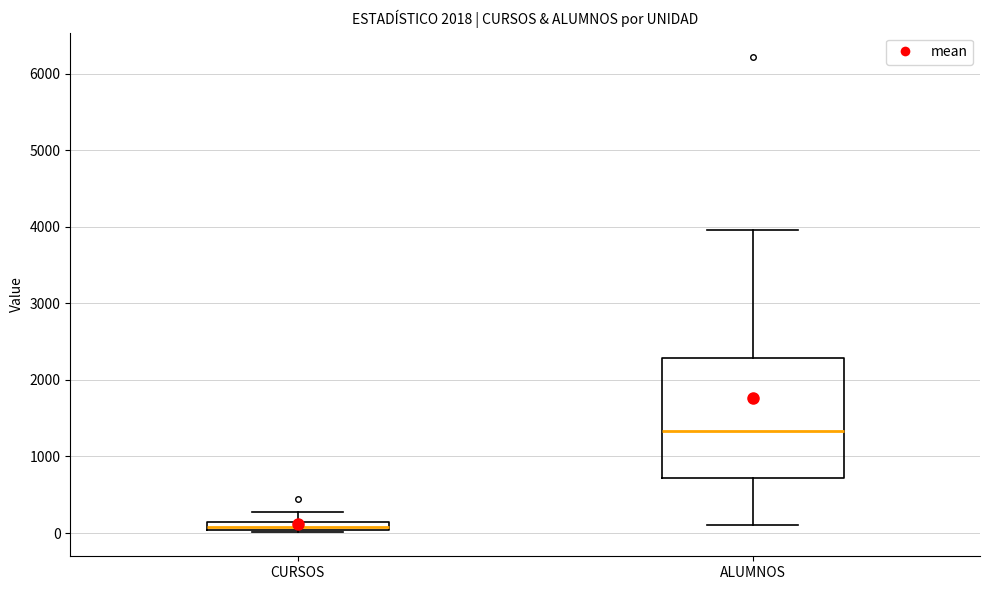

Where does the upper whisker of the box for ALUMNOS end on the y-axis? The values are not printed on the chart, so give them approximately, as read against the axis.

4000